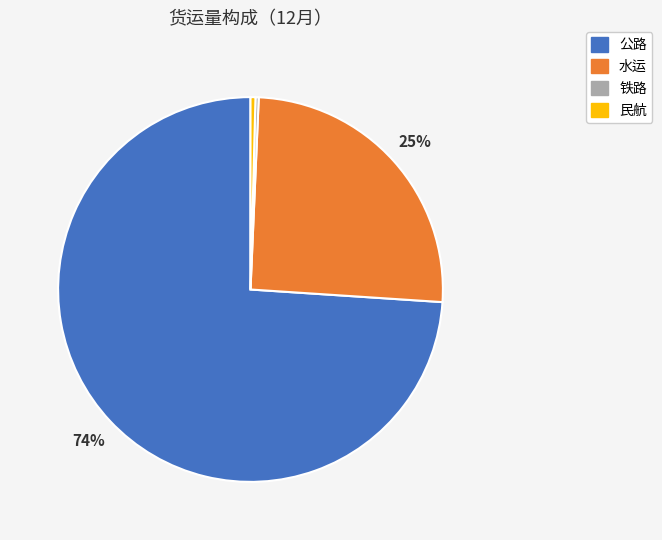

Is there a majority slice in this chart?

Yes